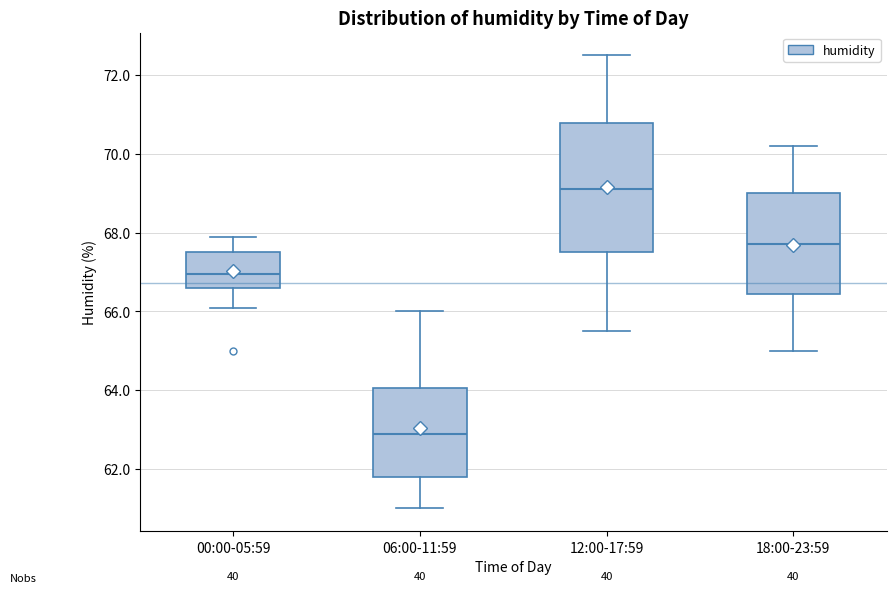

Where does the lower whisker of the box for 18:00-23:59 end on the y-axis? The values are not printed on the chart, so give them approximately, as read against the axis.

65.0